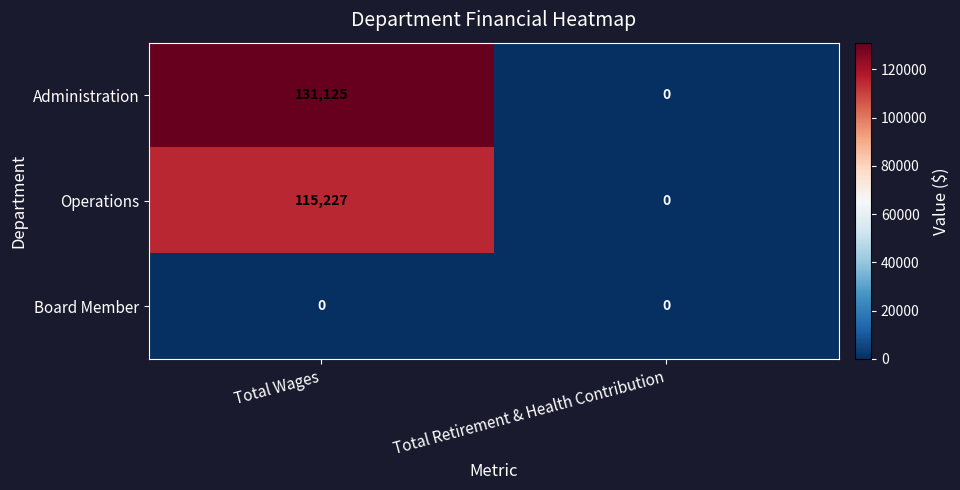

True or false: Administration has a value of 82500 at Total Retirement & Health Contribution.

False